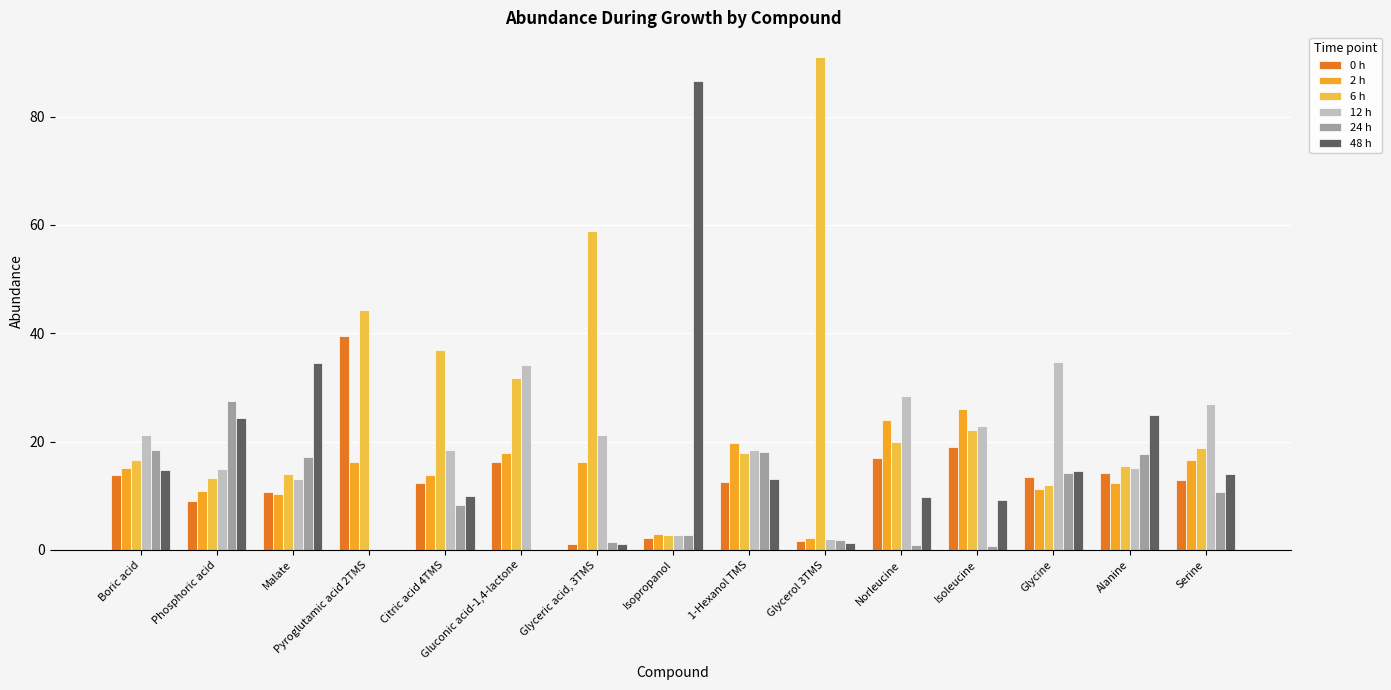

Reading left to right, transcribe all the data shown in this chart.

0 h: 13.8	9.0	10.8	39.4	12.4	16.2	1.2	2.2	12.6	1.6	16.9	18.9	13.4	14.2	13.0
2 h: 15.1	11.0	10.4	16.2	13.9	17.9	16.3	3.0	19.8	2.1	24.1	26.1	11.2	12.3	16.6
6 h: 16.7	13.4	14.0	44.2	36.9	31.7	58.9	2.7	18.0	91.0	19.9	22.2	12.0	15.6	18.8
12 h: 21.1	14.9	13.1	0.1	18.5	34.1	21.2	2.8	18.5	2.0	28.5	22.8	34.6	15.1	26.9
24 h: 18.4	27.4	17.2	0.1	8.3	0.1	1.4	2.7	18.1	1.9	0.9	0.8	14.3	17.8	10.7
48 h: 14.8	24.3	34.5	0.0	10.0	0.0	1.0	86.6	13.1	1.4	9.8	9.2	14.5	25.0	14.0